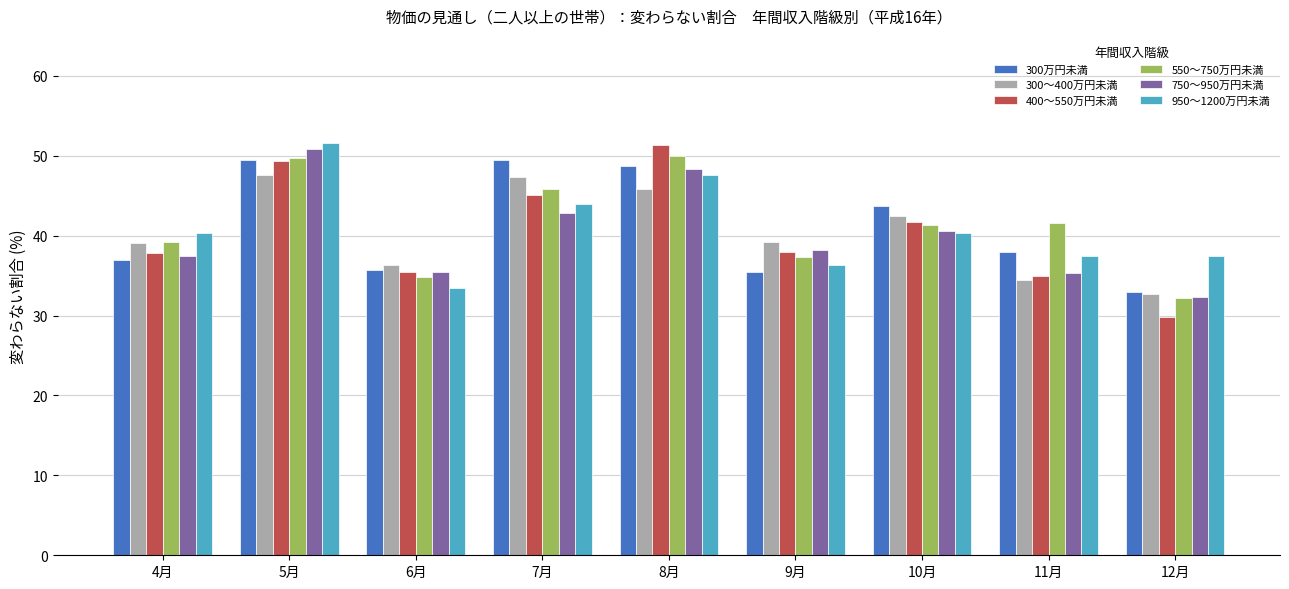

What is the label of the 2nd bar from the right?

11月